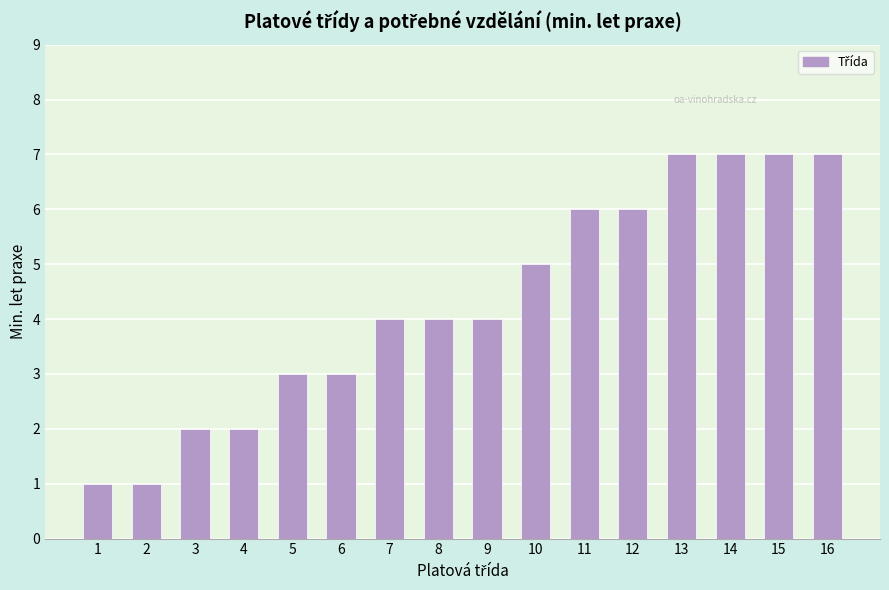

What is the sum of the values at 10 and 15?

12